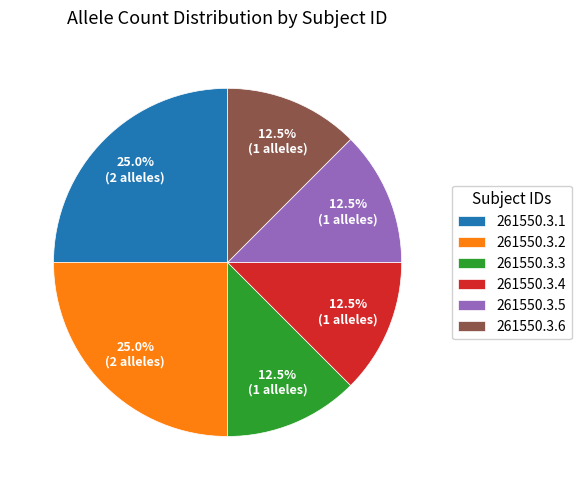

Do 261550.3.3 and 261550.3.2 together represent more than half of the pie?

No